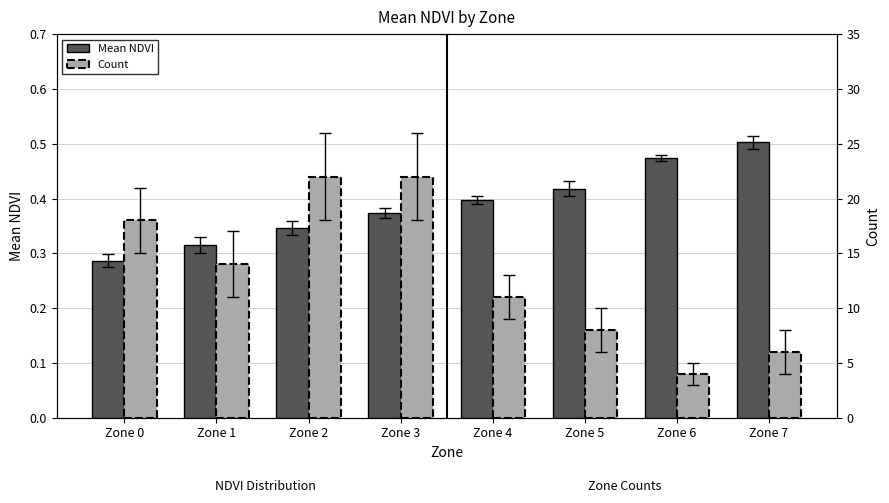

What is the value of the Mean NDVI bar at the 8th from the left?

0.5